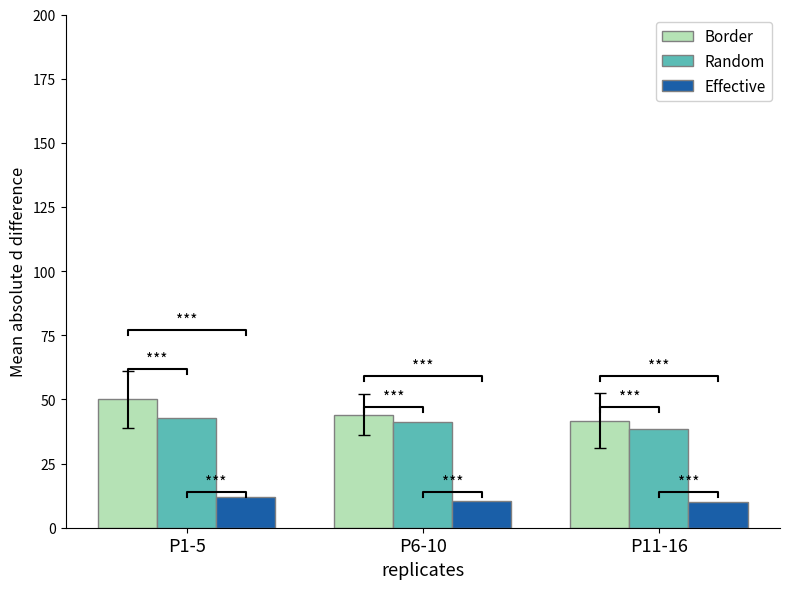

The Effective series shows 14.5 at P11-16. True or false?

False